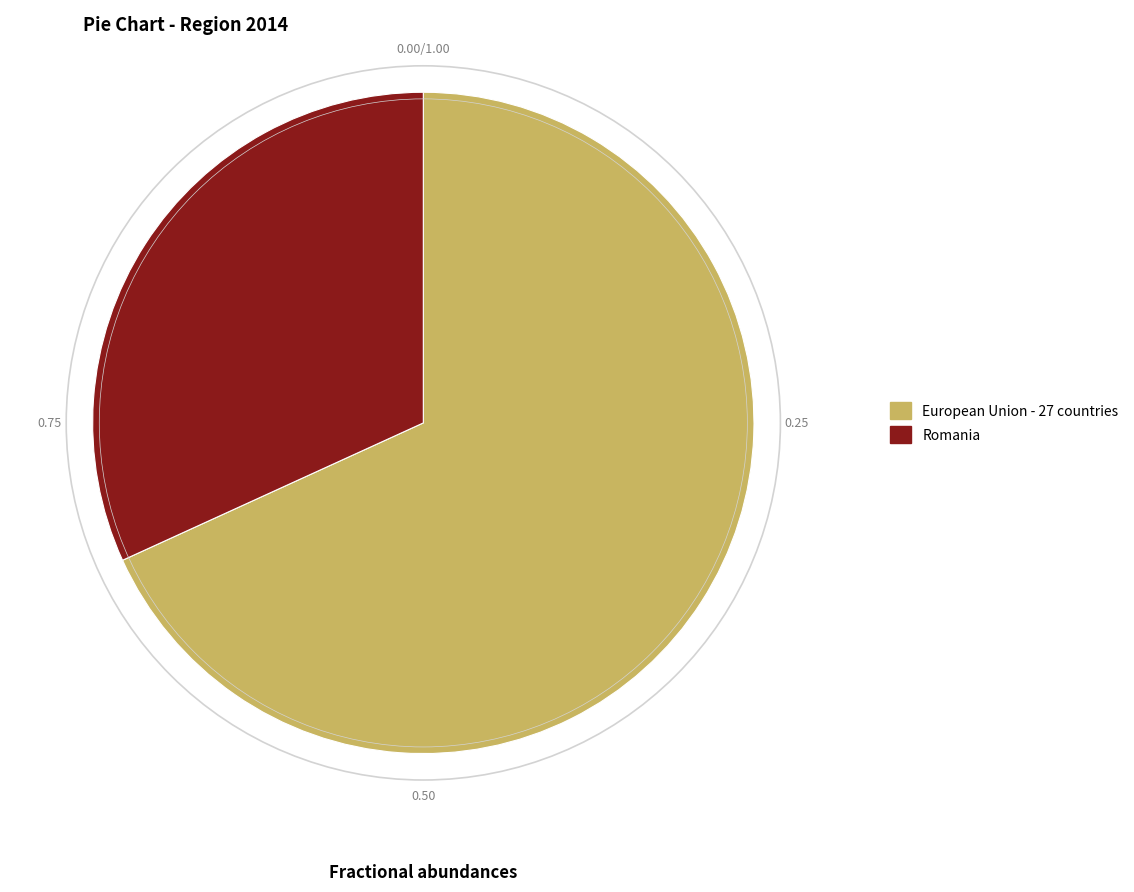

Is Romania the majority of the pie?

No